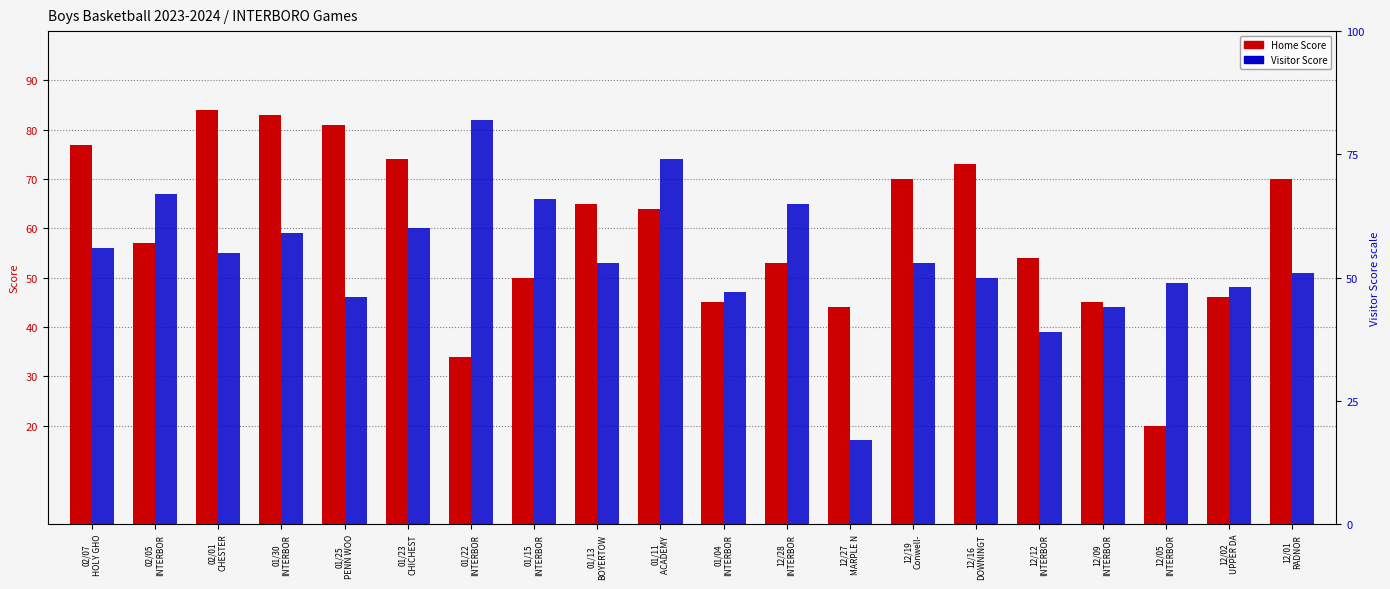

How many values in the Visitor Score series are below 53?

9